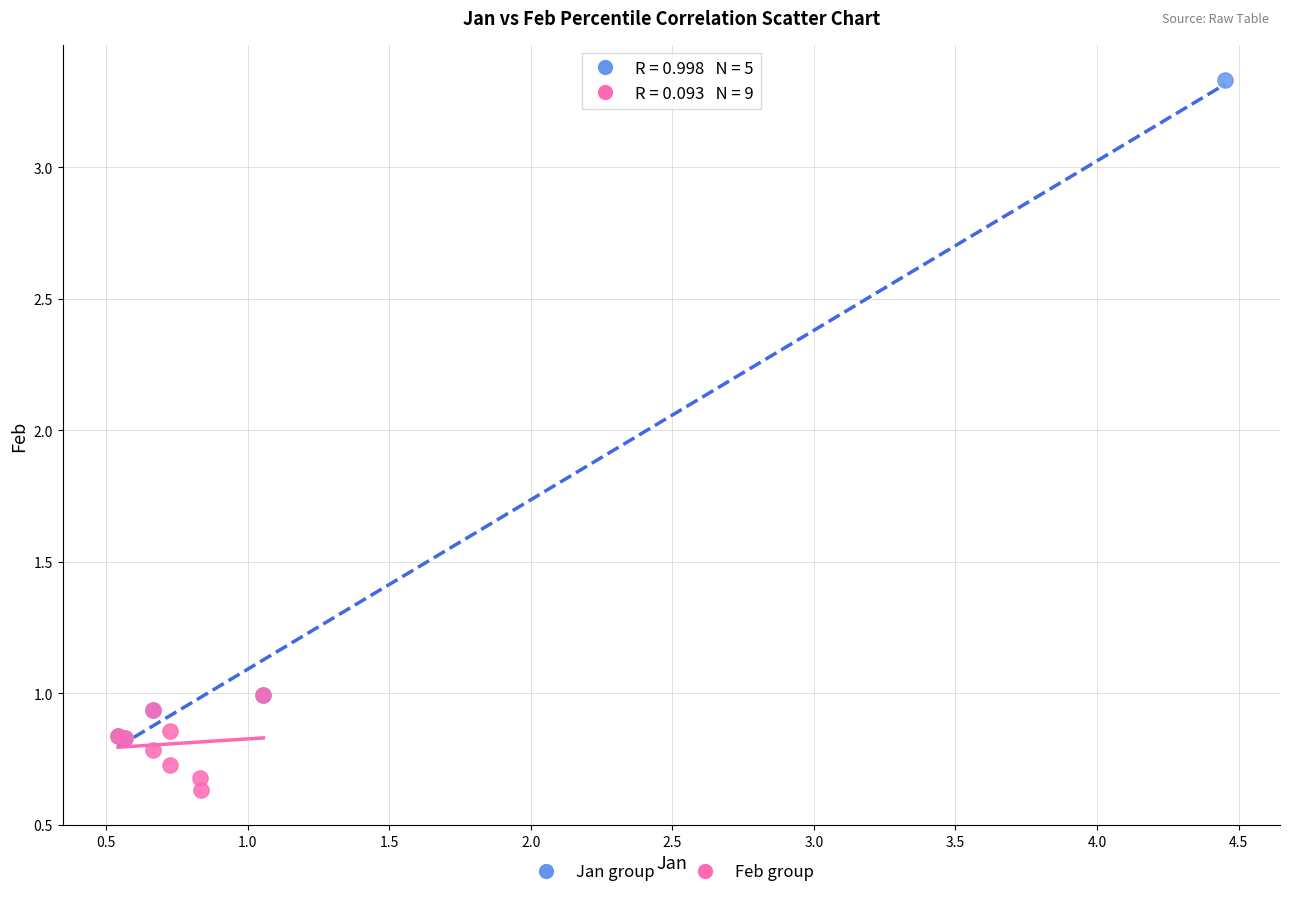

What are all the series names shown in the legend?

Jan group, Feb group